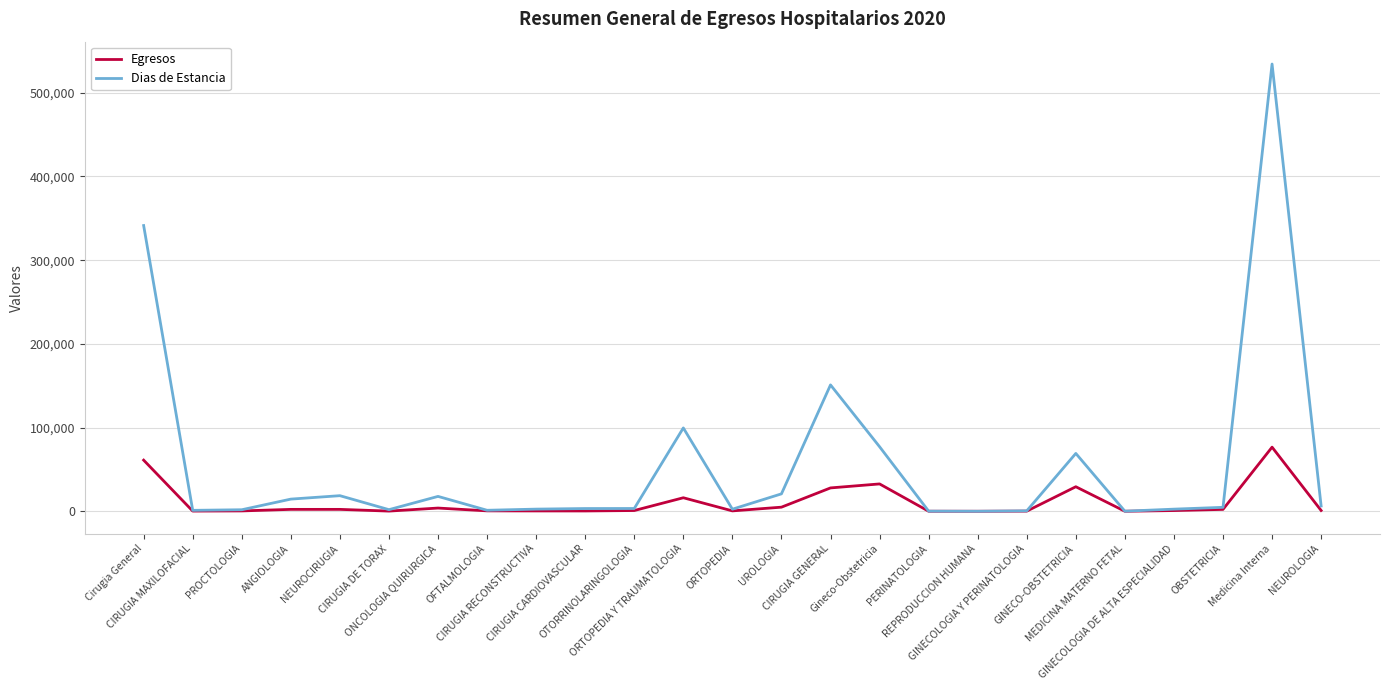

What are all the series names shown in the legend?

Egresos, Dias de Estancia